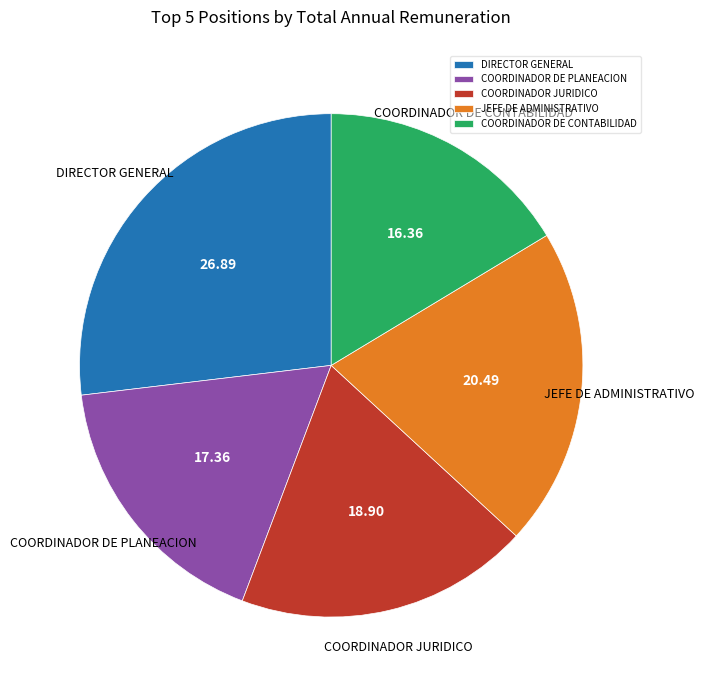

How many slices are in this pie chart?

5